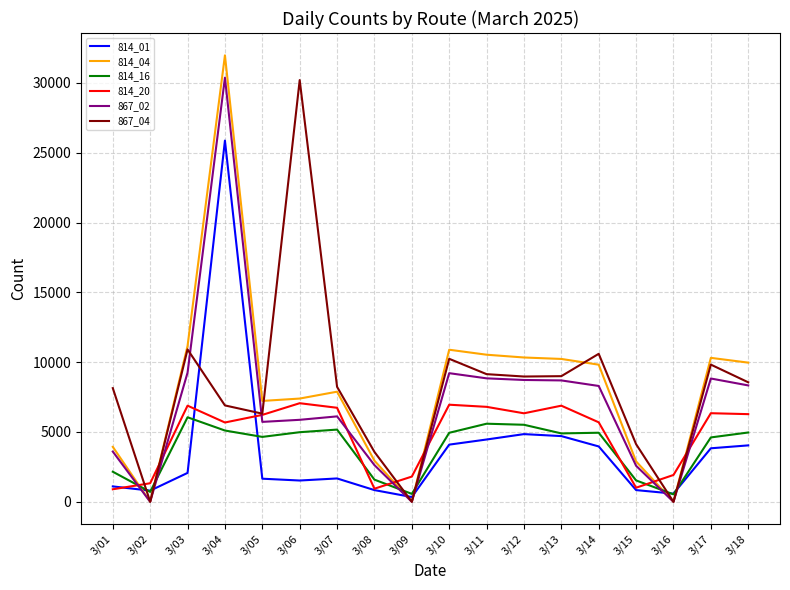

True or false: 814_01 has a value of 3964 at 3/14.

True